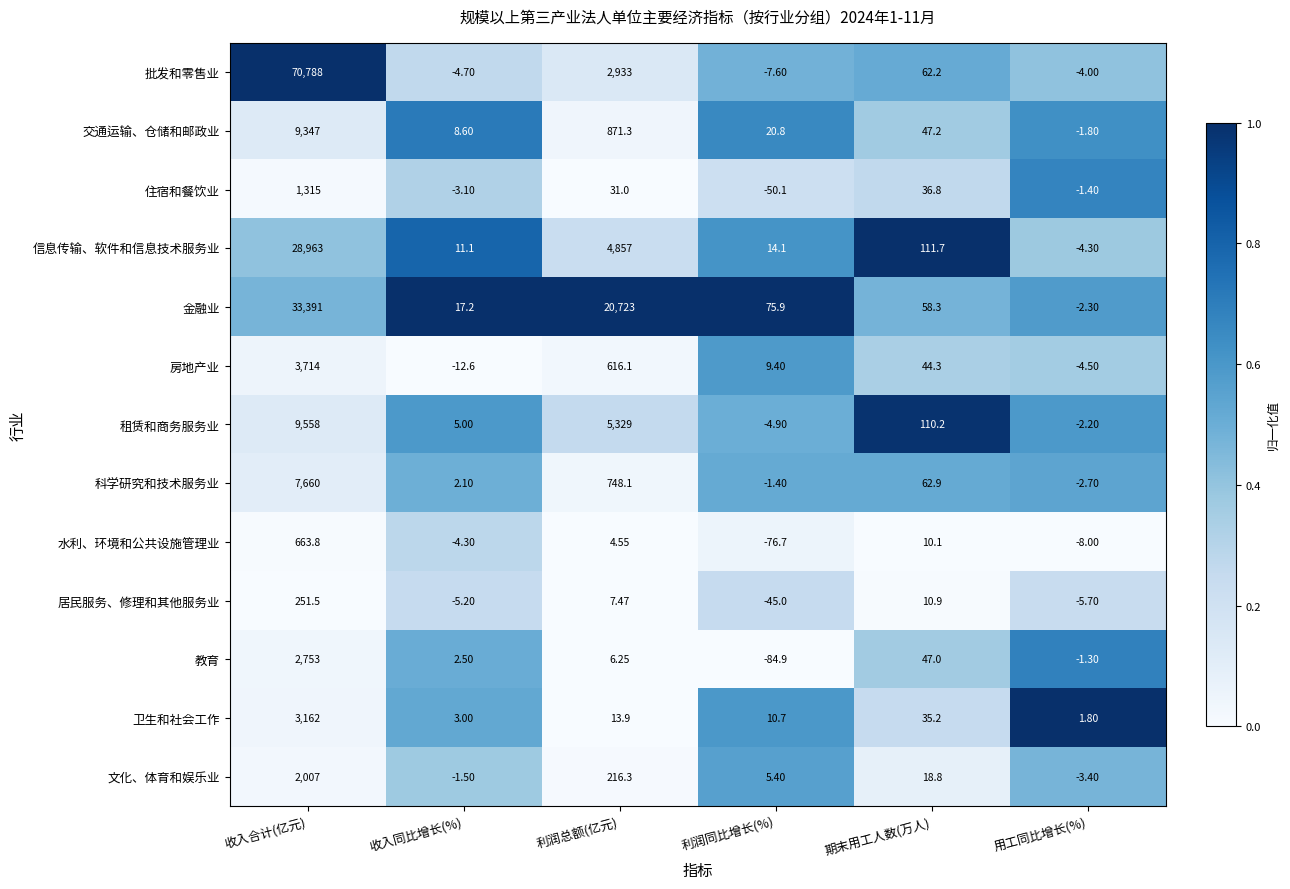

Which series changed the most between 利润同比增长(%) and 用工同比增长(%)?

教育